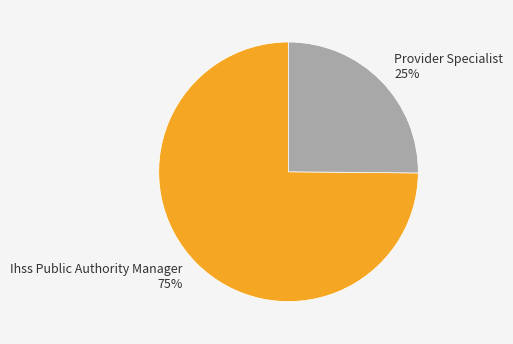

Combined, do Ihss Public Authority Manager and Provider Specialist account for over 50%?

Yes